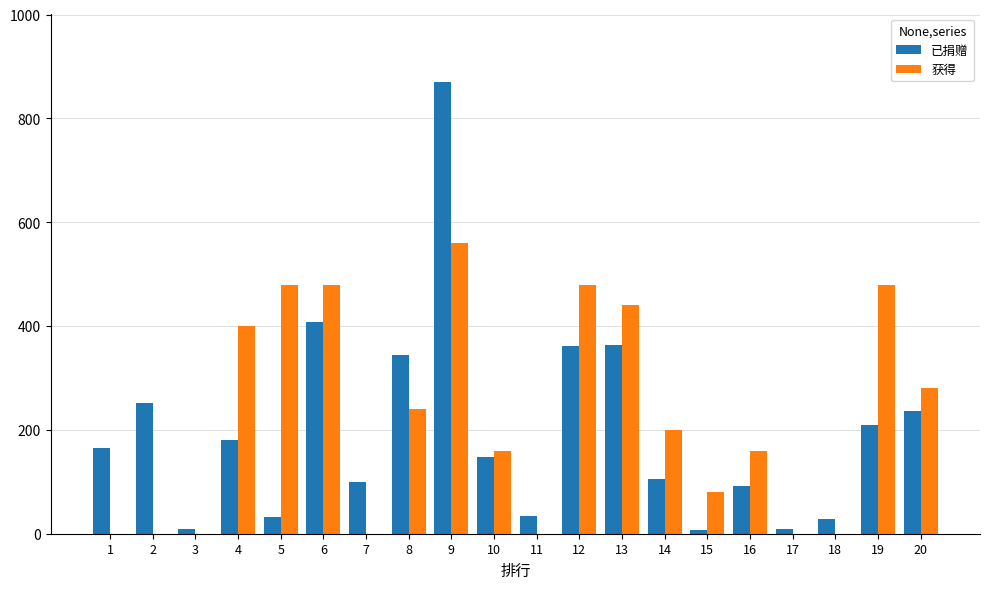

Is the value of 获得 at 3 greater than the value of 已捐赠 at 20?

No